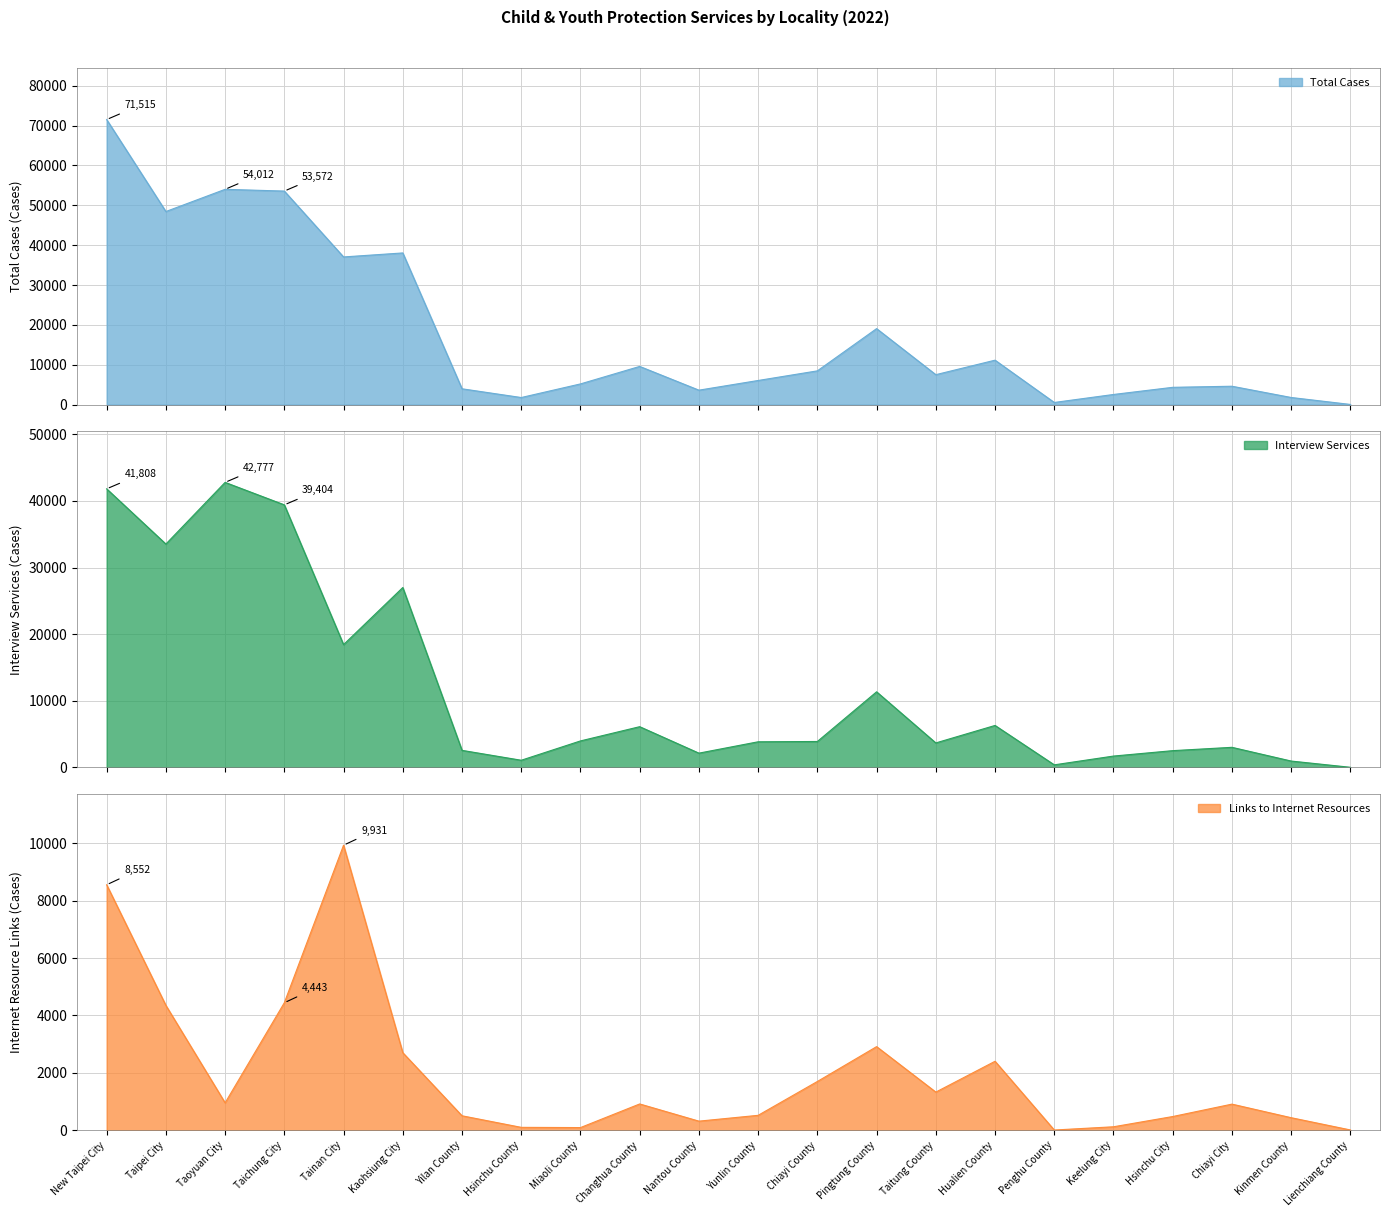

At how many categories does at least one series exceed 68018?

1